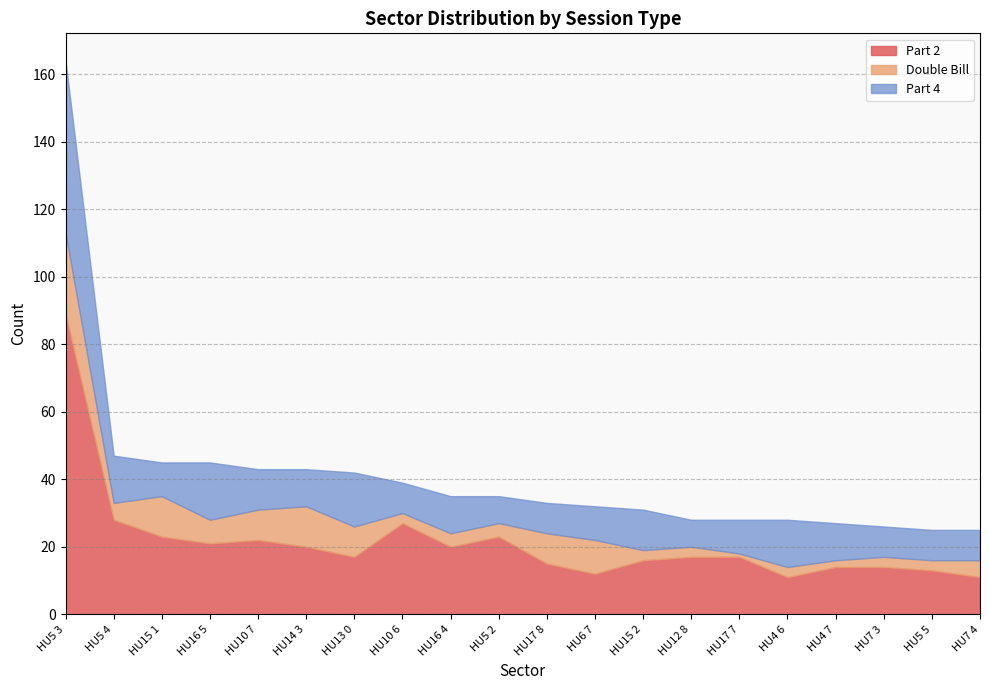

In Double Bill, how many points are lower than both neighbors (excluding endpoints)?

5